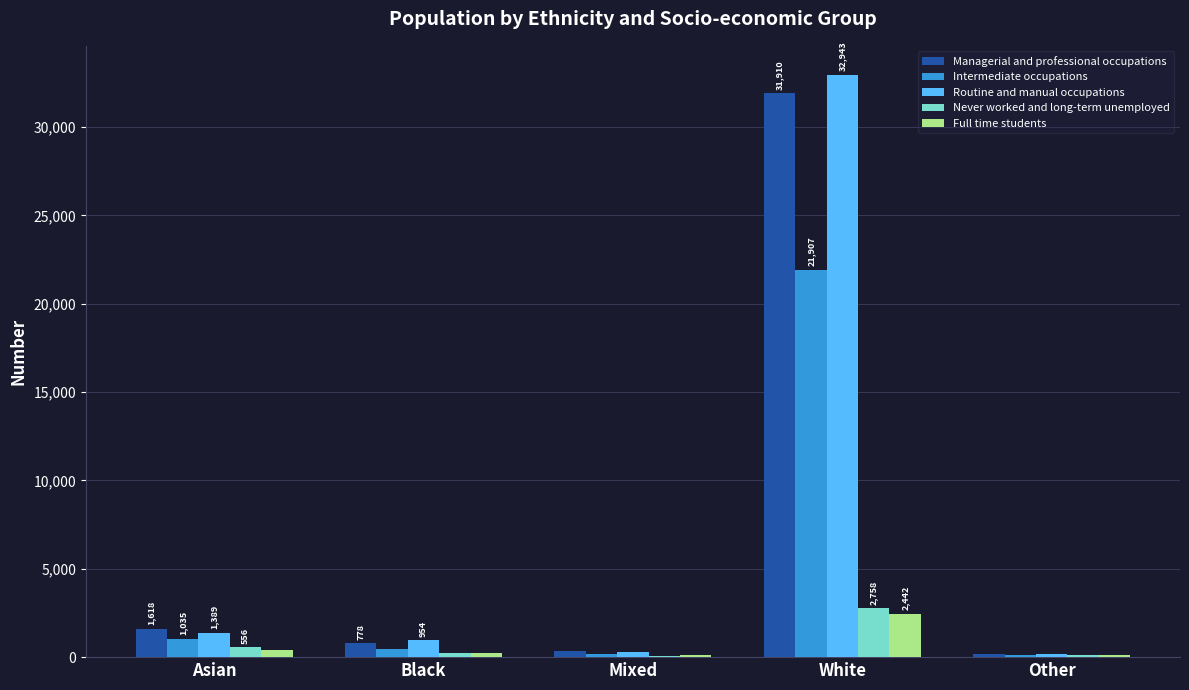

Are the bars horizontal?

No